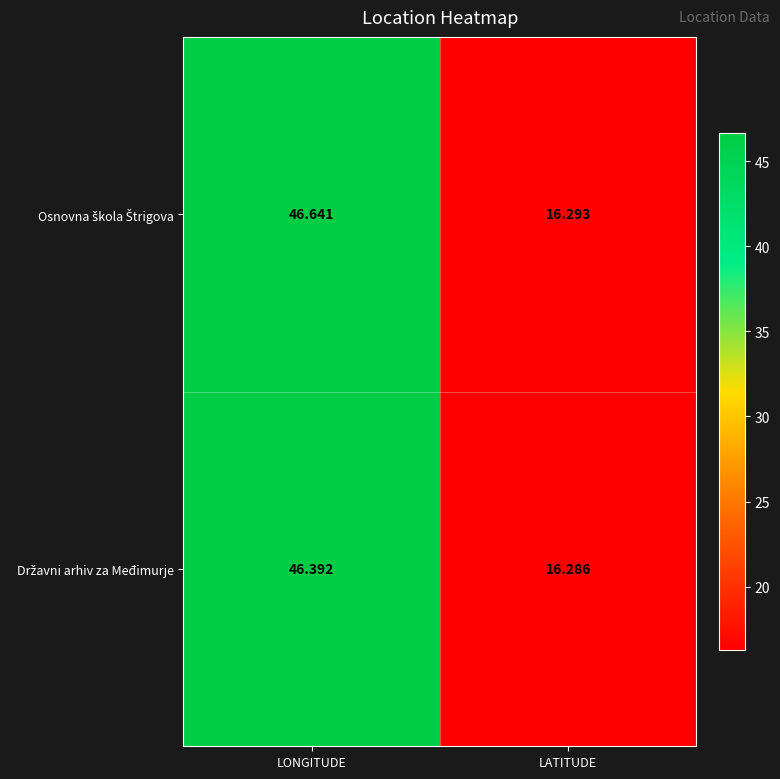

At which category is the sum across all series the highest?

LONGITUDE